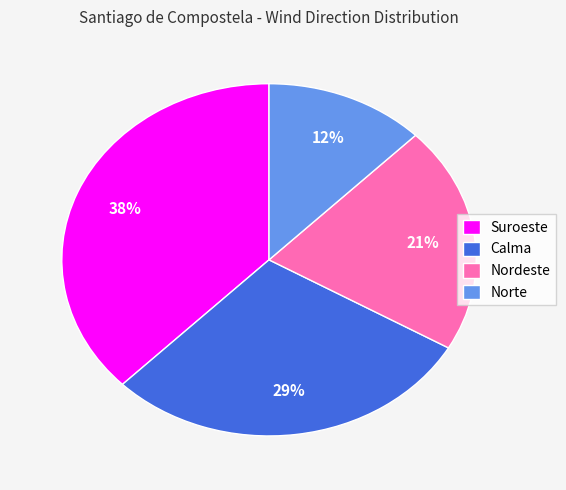

To the nearest percent, what portion does Nordeste represent?

21%